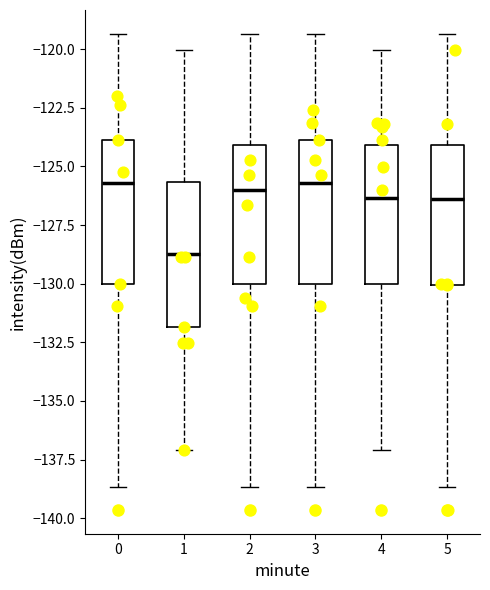

Reading left to right, transcribe this box plot: for each box, give where its median line is, the range the box spans, and where its two whiskers end, as read against the y-axis. The values are not printed on the chart, so give them approximately, as read against the axis.

0: median -125.5, box -130.0 to -124.0, whiskers -138.5 to -119.5
1: median -128.5, box -132.0 to -125.5, whiskers -137.0 to -120.0
2: median -126.0, box -130.0 to -124.0, whiskers -138.5 to -119.5
3: median -125.5, box -130.0 to -124.0, whiskers -138.5 to -119.5
4: median -126.5, box -130.0 to -124.0, whiskers -137.0 to -120.0
5: median -126.5, box -130.0 to -124.0, whiskers -138.5 to -119.5